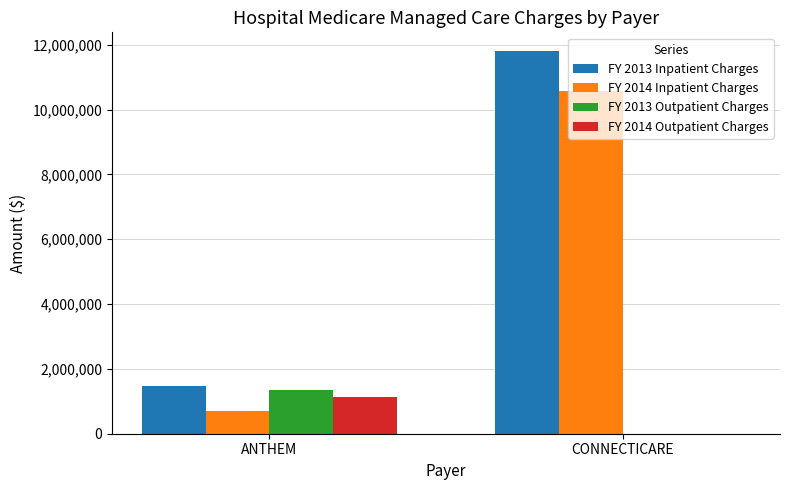

True or false: FY 2013 Outpatient Charges has a value of 1337674 at ANTHEM.

True